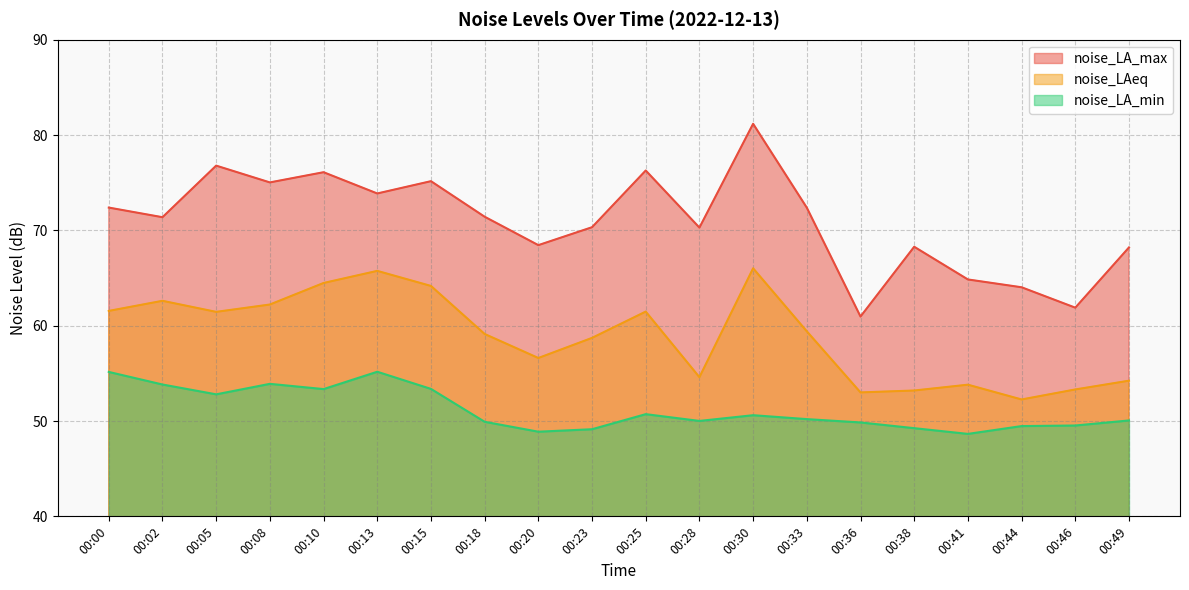

At how many categories does at least one series exceed 76?

4